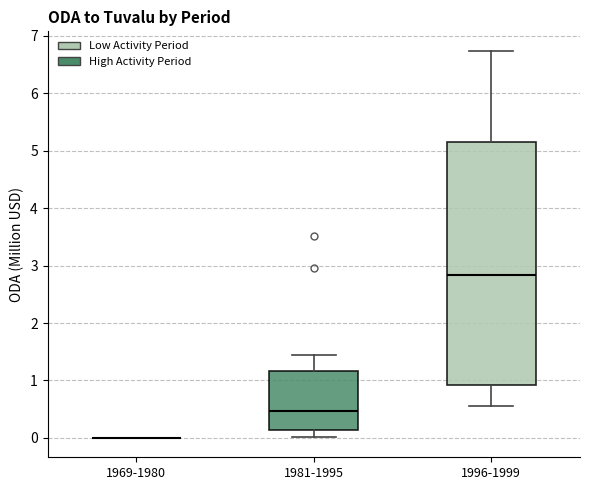

Comparing the boxes themselves (not the whiskers), which one is the tallest?

1996-1999